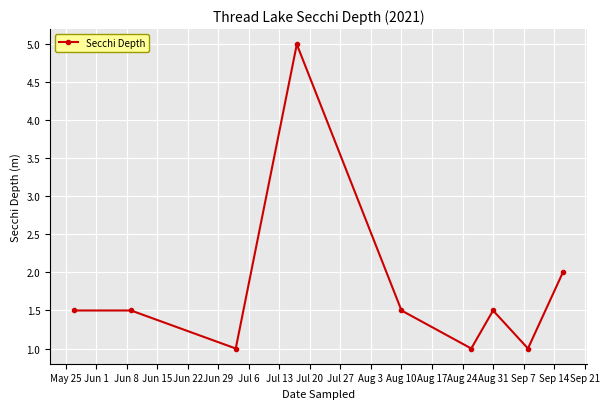

What is the difference between the maximum and minimum values?

4.0